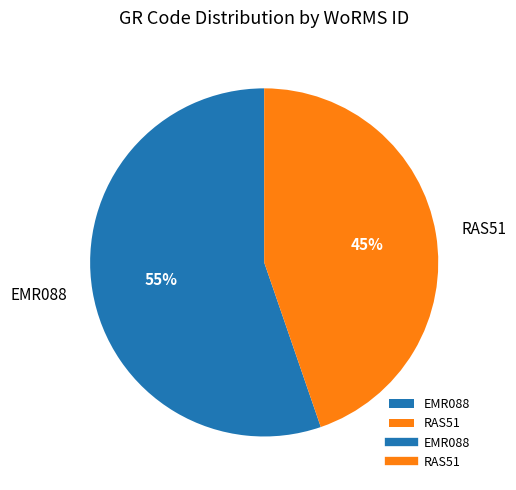

Rank the categories by value from lowest to highest.

RAS51, EMR088